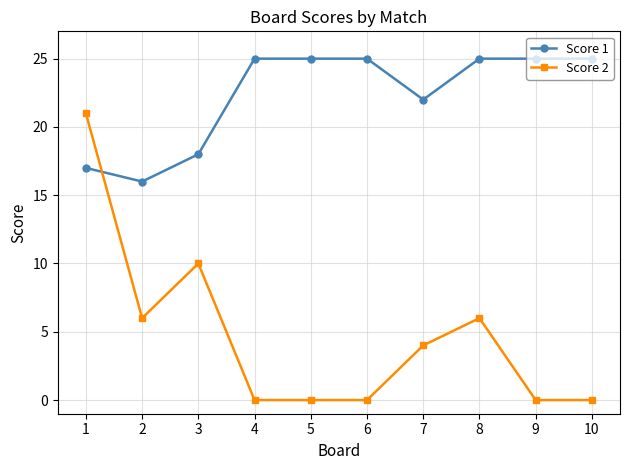

List the series in order of their peak value, lowest first.

Score 2, Score 1